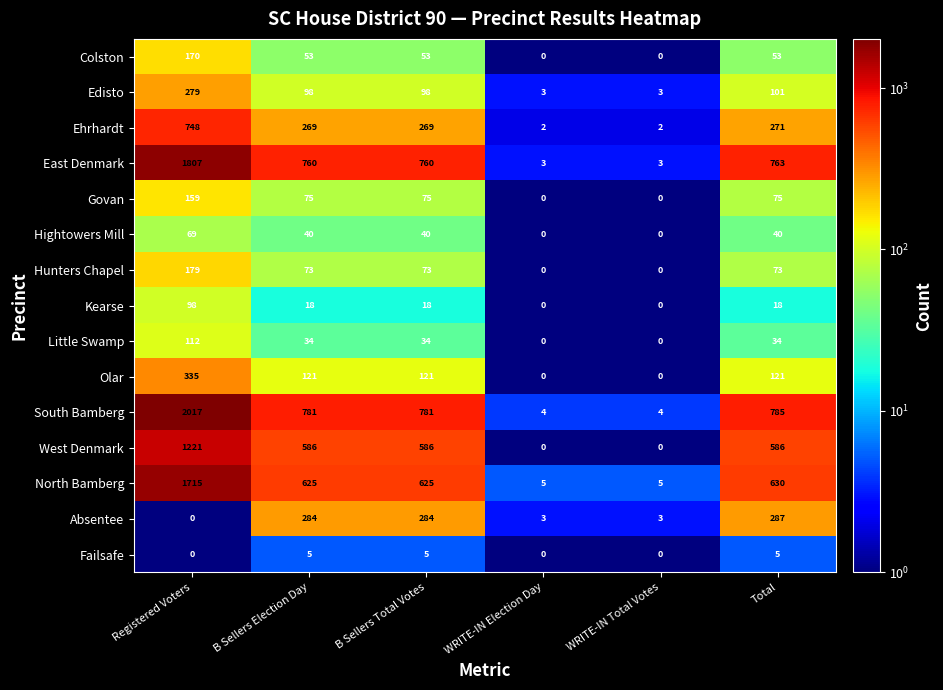

Count the Hightowers Mill values in the range 0 to 40.

5